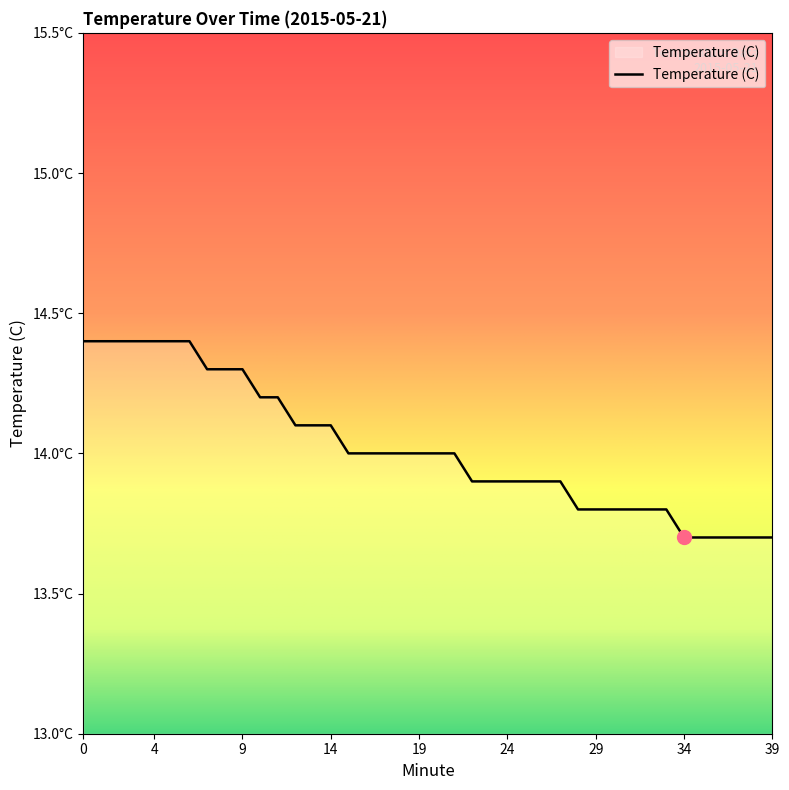

List the labels in order of value, smallest first.

34, 35, 36, 37, 38, 39, 28, 29, 30, 31, 32, 33, 22, 23, 24, 25, 26, 27, 15, 16, 17, 18, 19, 20, 21, 12, 13, 14, 10, 11, 7, 8, 9, 0, 1, 2, 3, 4, 5, 6